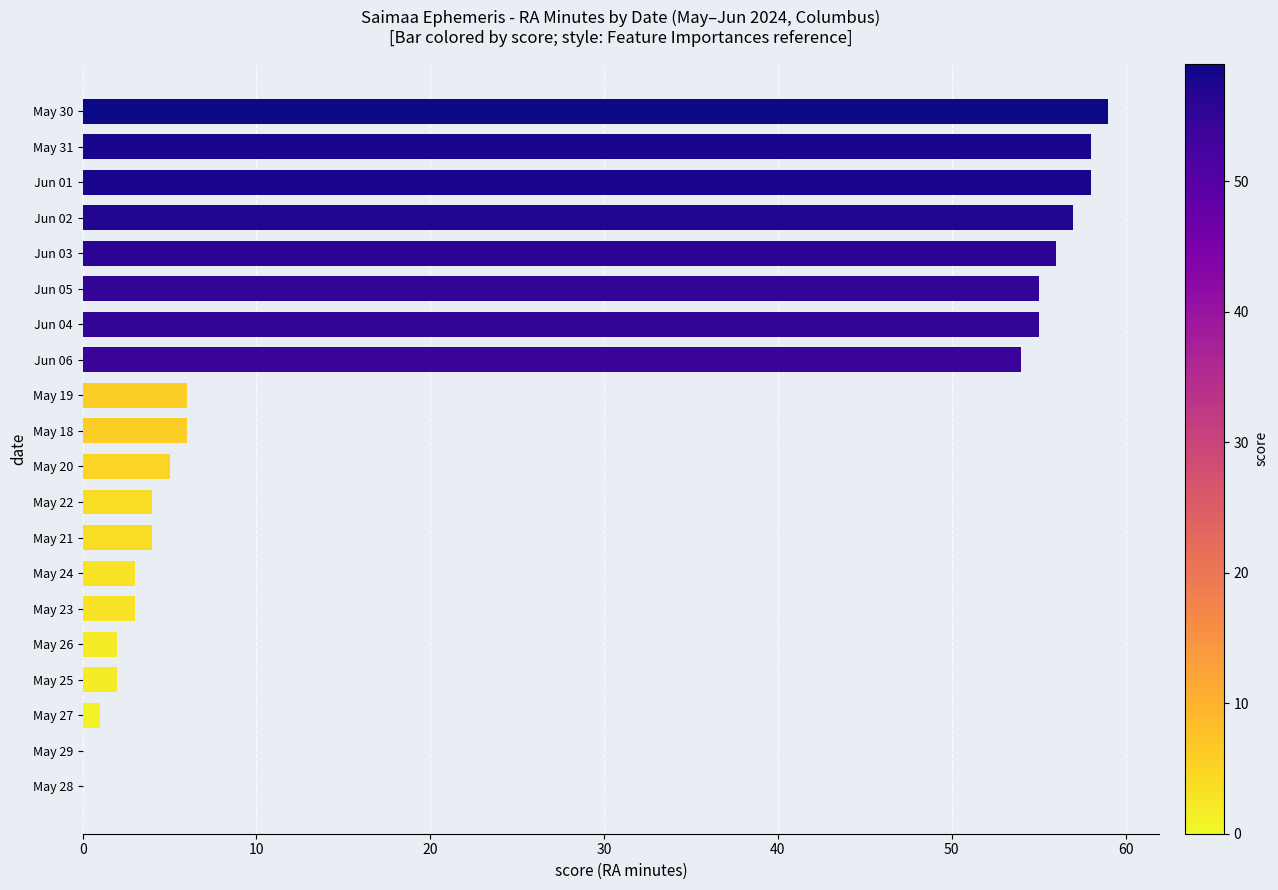

What is the ratio of the value at May 18 to the value at May 22?

1.5